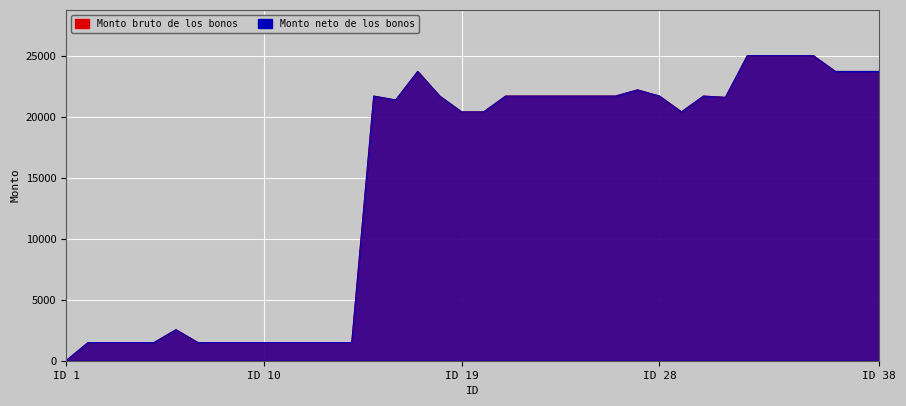

What value does the Monto bruto de los bonos series have at 30?

21708.5